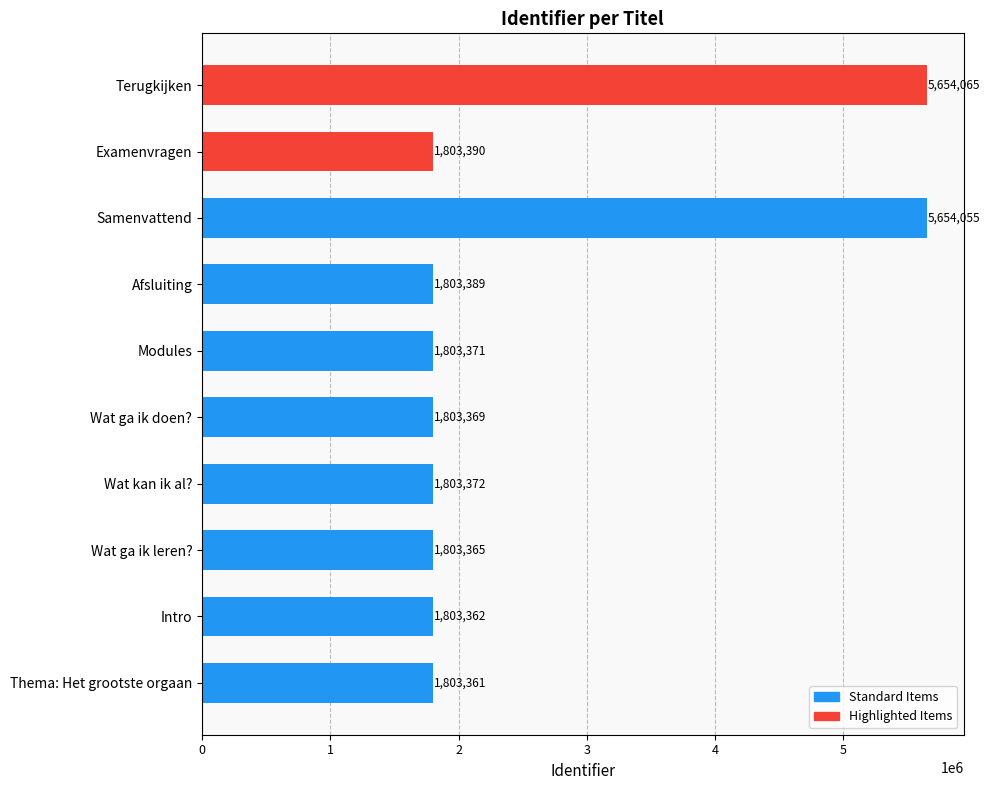

List the labels in order of value, largest first.

Terugkijken, Samenvattend, Examenvragen, Afsluiting, Wat kan ik al?, Modules, Wat ga ik doen?, Wat ga ik leren?, Intro, Thema: Het grootste orgaan